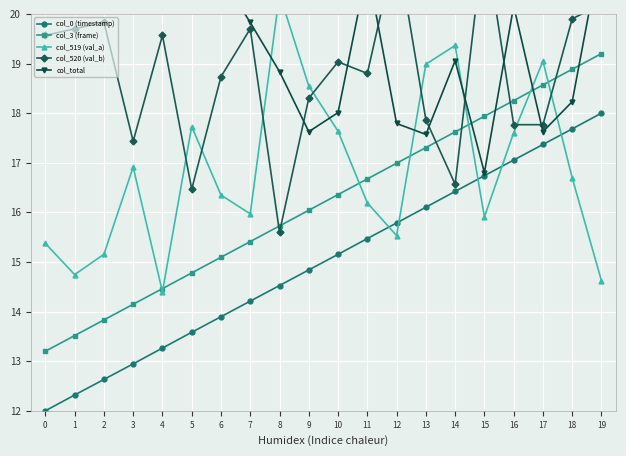

Count the number of categories in the chart.

20